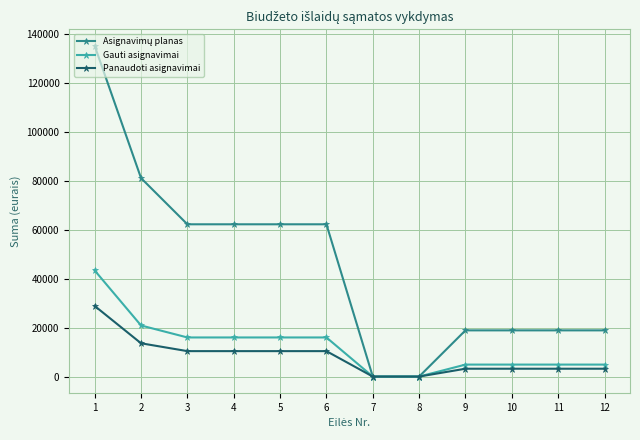

What is the spread (max minus min) of values at 2?

67582.9